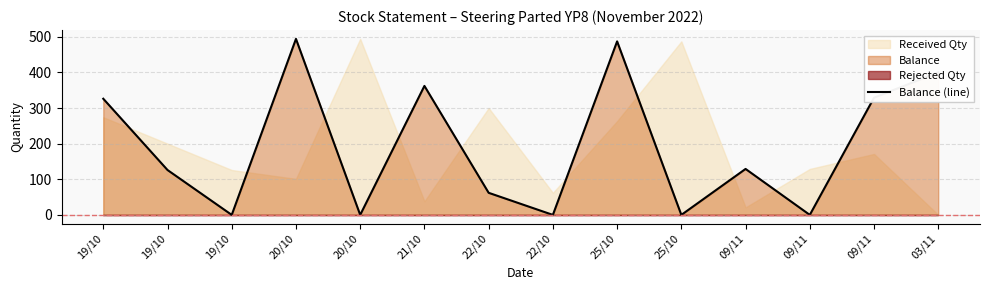

What is the label of the 7th point from the left?

22/10